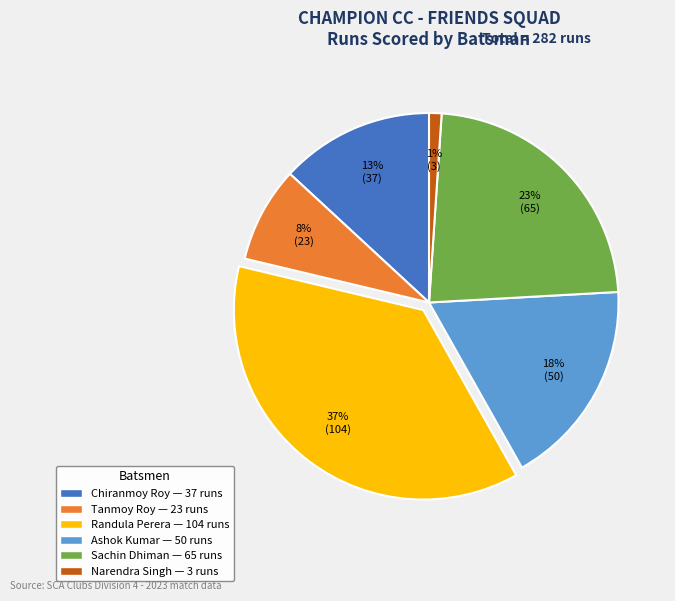

Does any single category account for the majority?

No